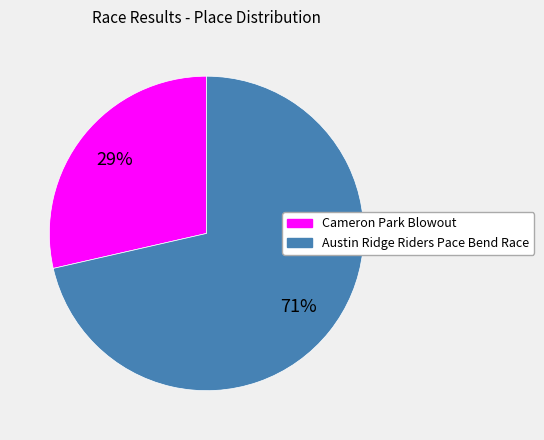

What is the largest slice in the pie chart?

Austin Ridge Riders Pace Bend Race